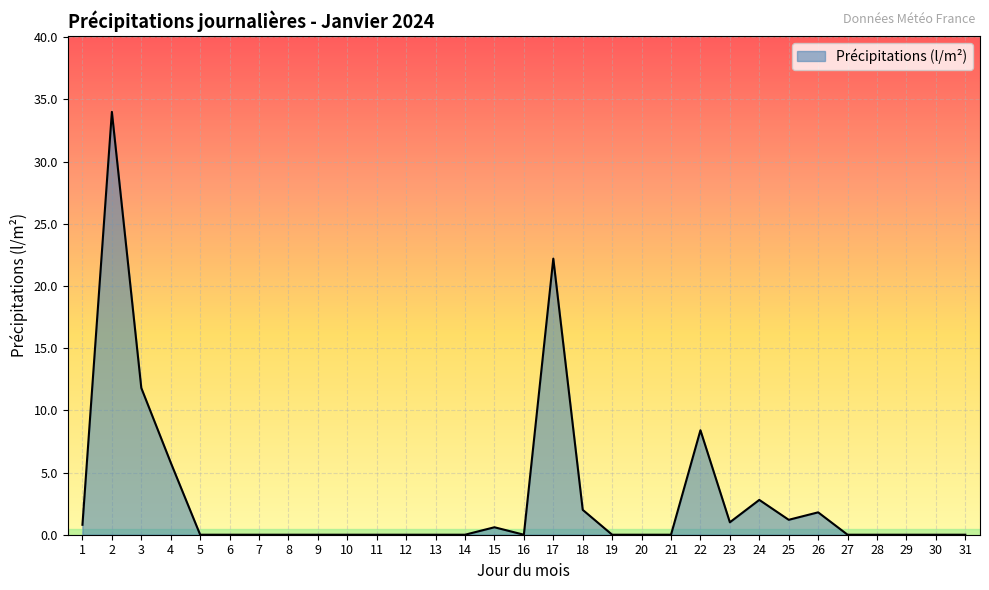

Does the chart have visible grid lines?

Yes